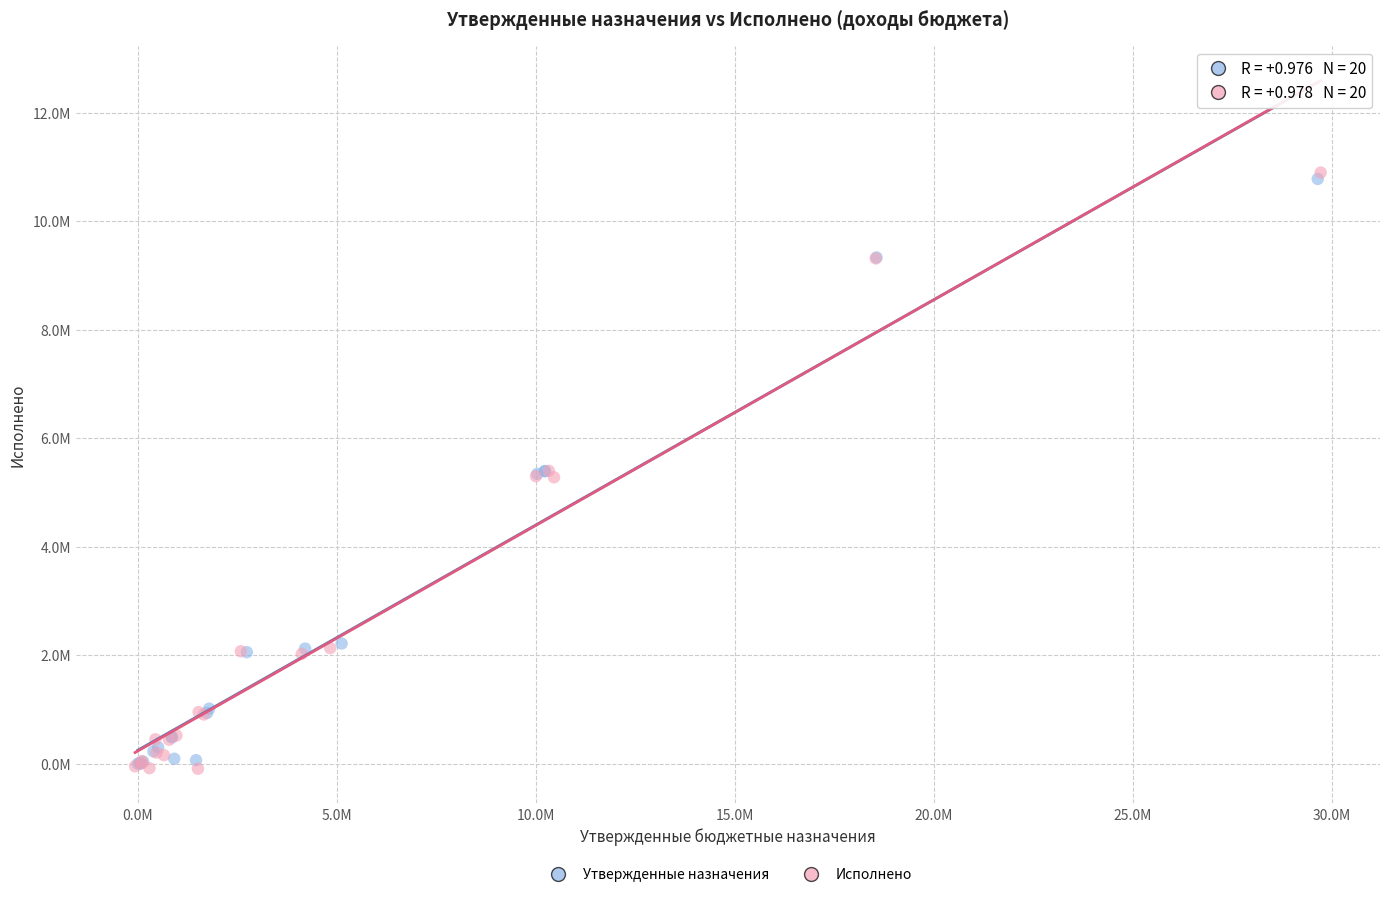

What are all the series names shown in the legend?

Утвержденные назначения, Исполнено